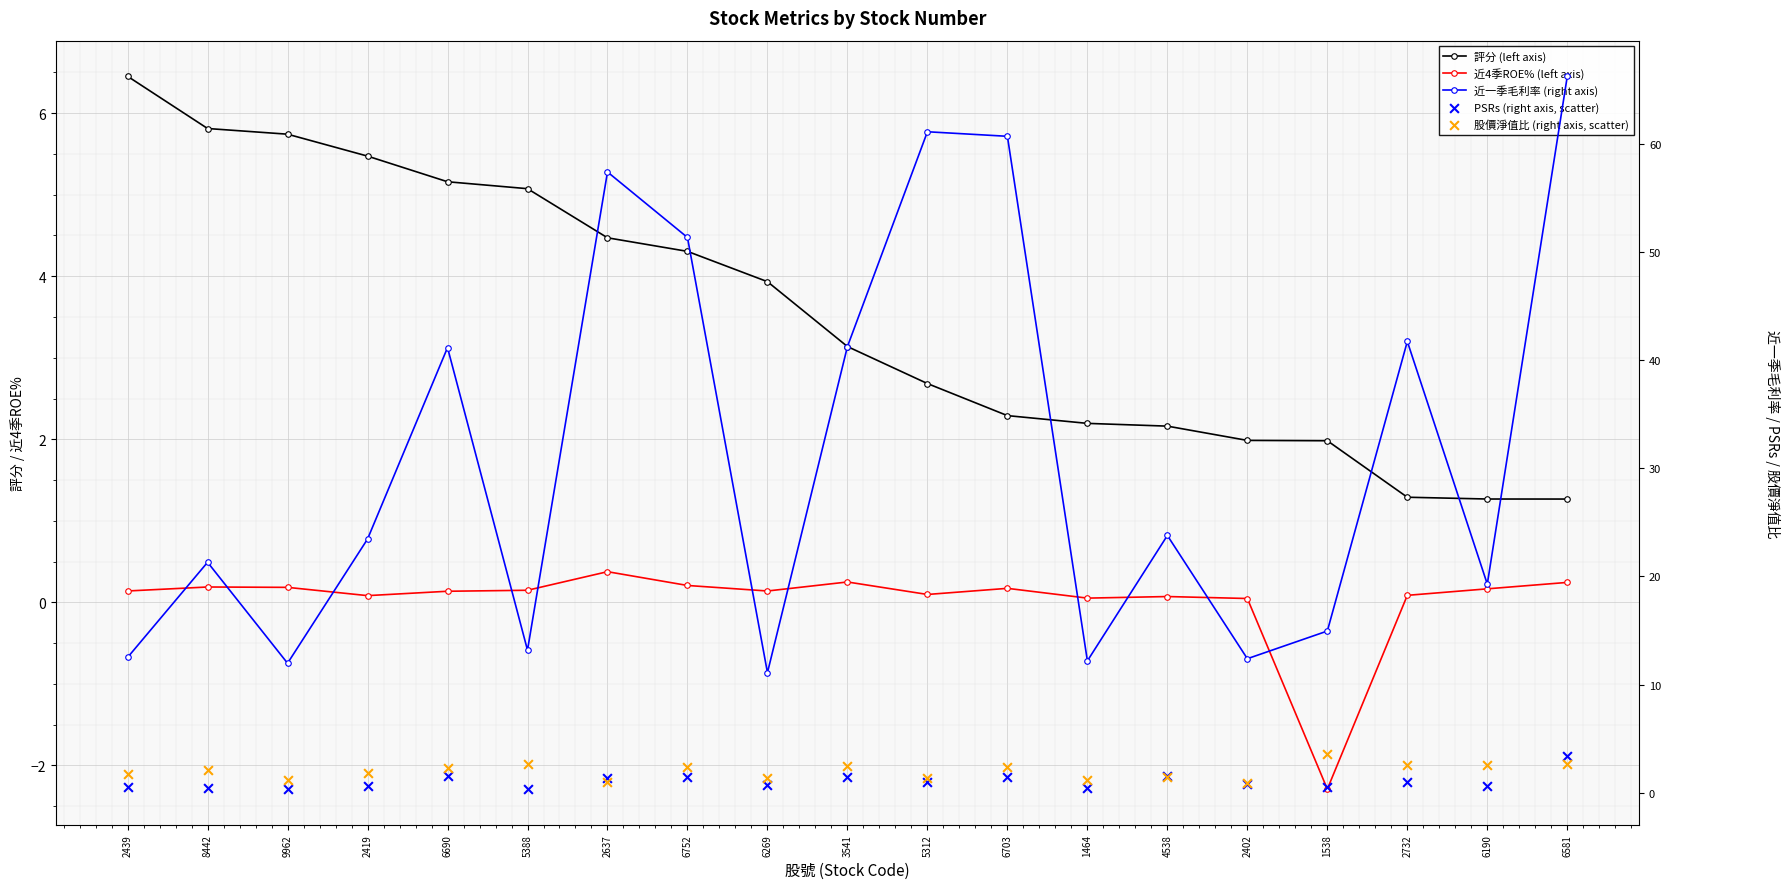

Which series has the largest total across all categories?

近一季毛利率 (right axis)